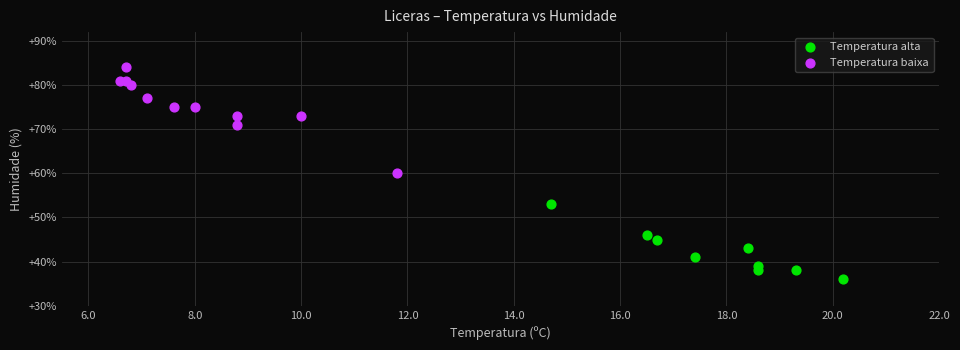

Which series contains the highest Y value?

Temperatura baixa